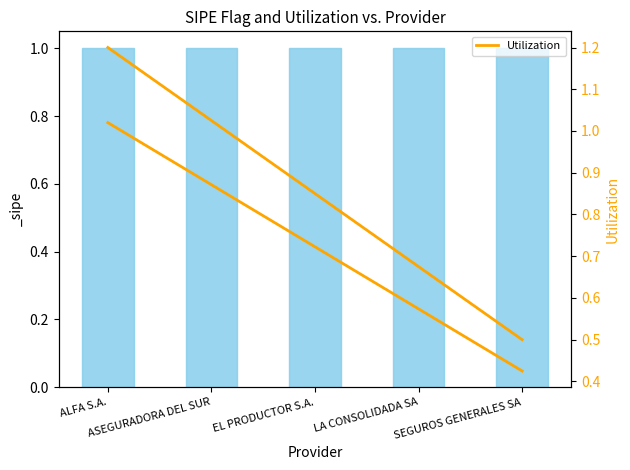

What is the change in value from ALFA S.A. to EL PRODUCTOR S.A.?

-0.3